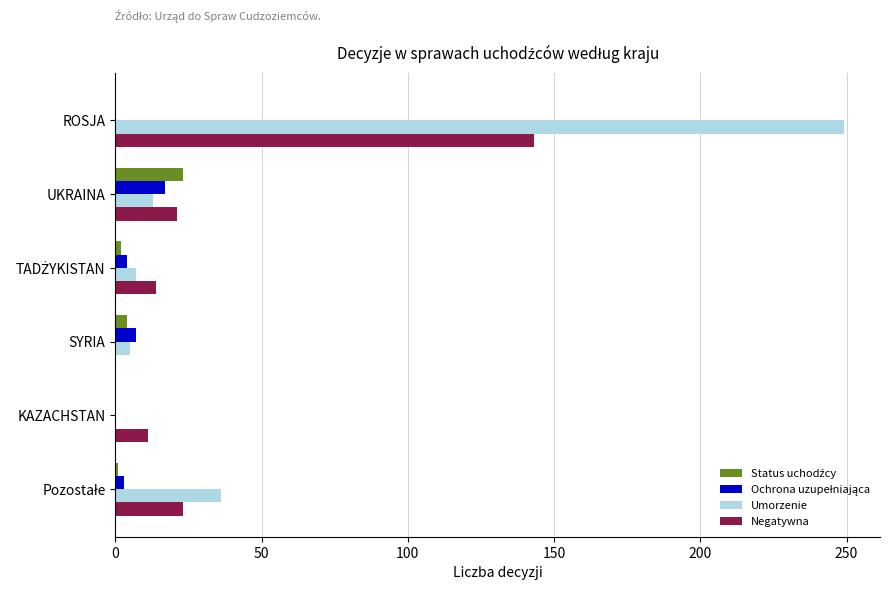

Between ROSJA and KAZACHSTAN, which series saw the biggest shift?

Umorzenie